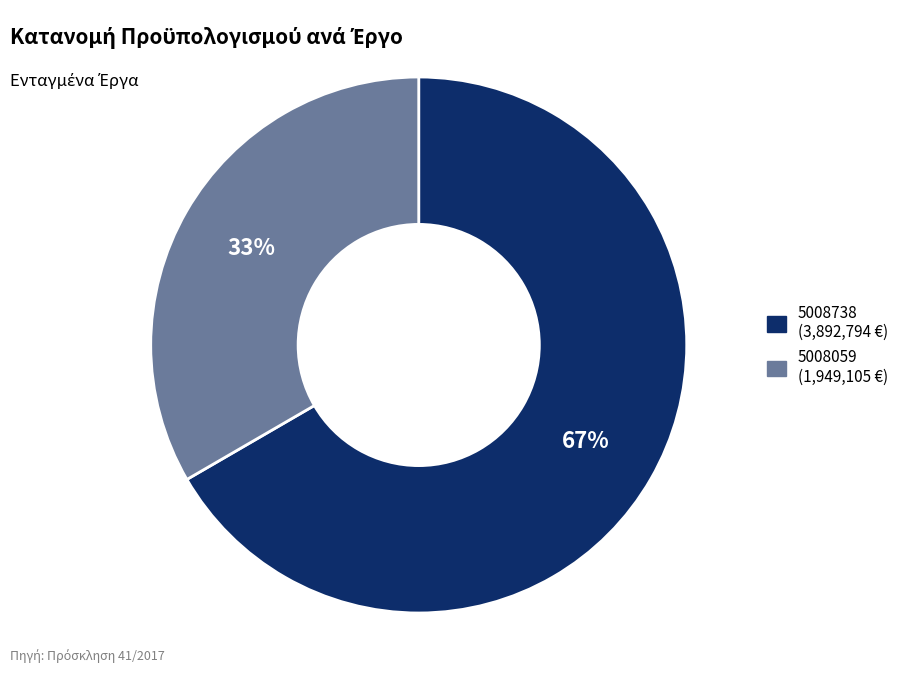

Which has a higher value, 5008059 or 5008738?

5008738